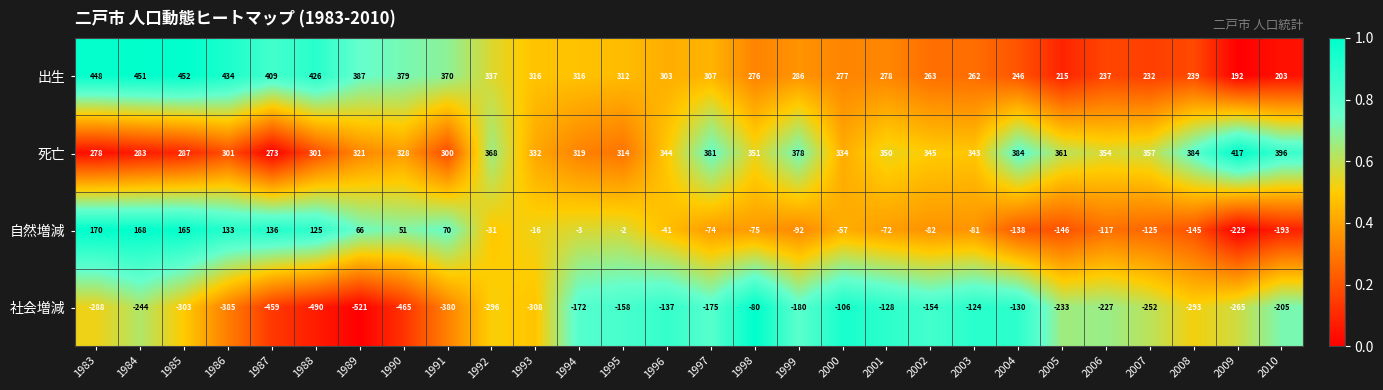

What is the difference between the maximum and minimum values in the 社会増減 series?

441